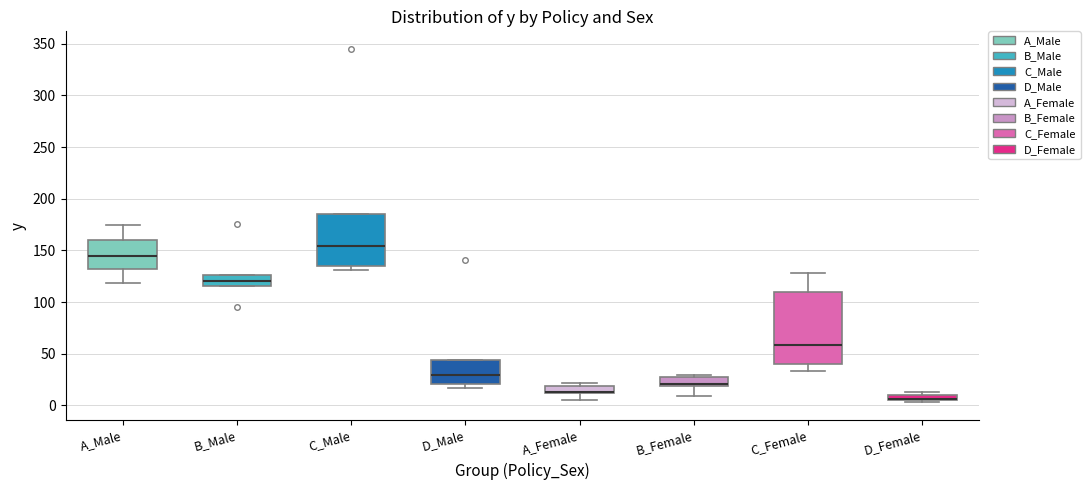

Where is the upper edge of the box for D_Female on the y-axis? The values are not printed on the chart, so give them approximately, as read against the axis.

10